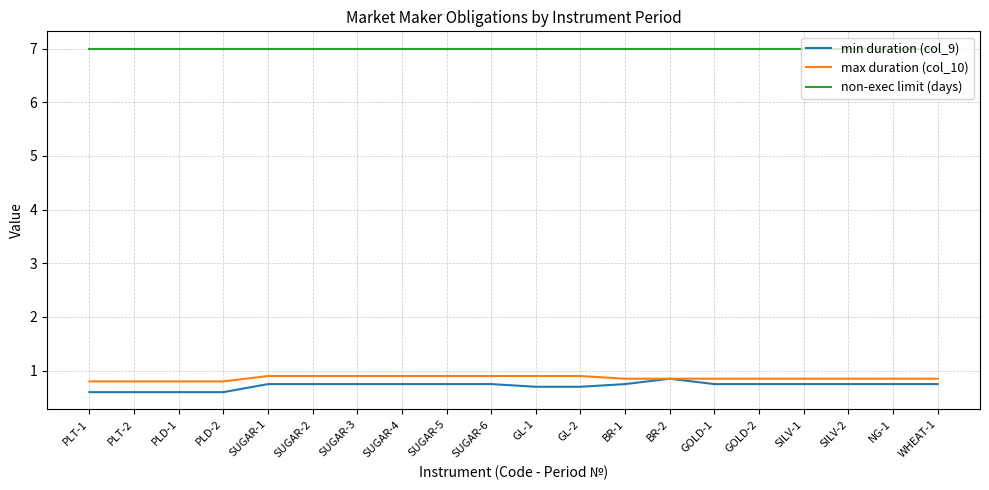

What is the minimum value for max duration (col_10)?

0.8